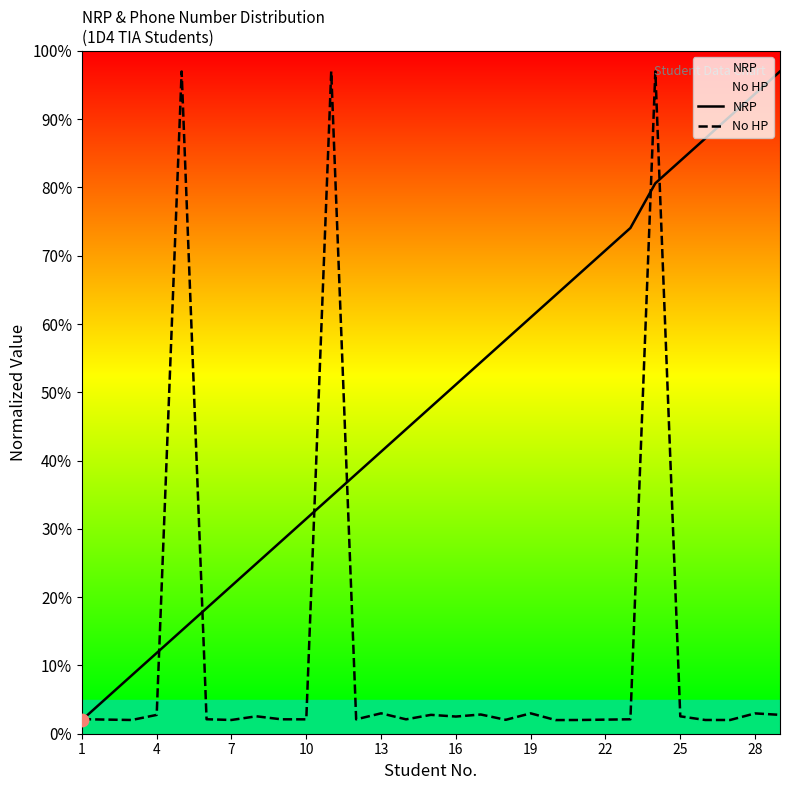

What are all the series names shown in the legend?

NRP, No HP